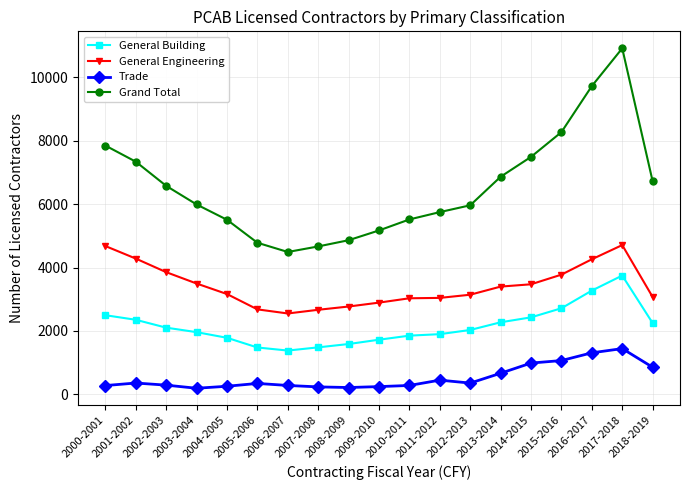

Which series has the largest range (max minus min)?

Grand Total